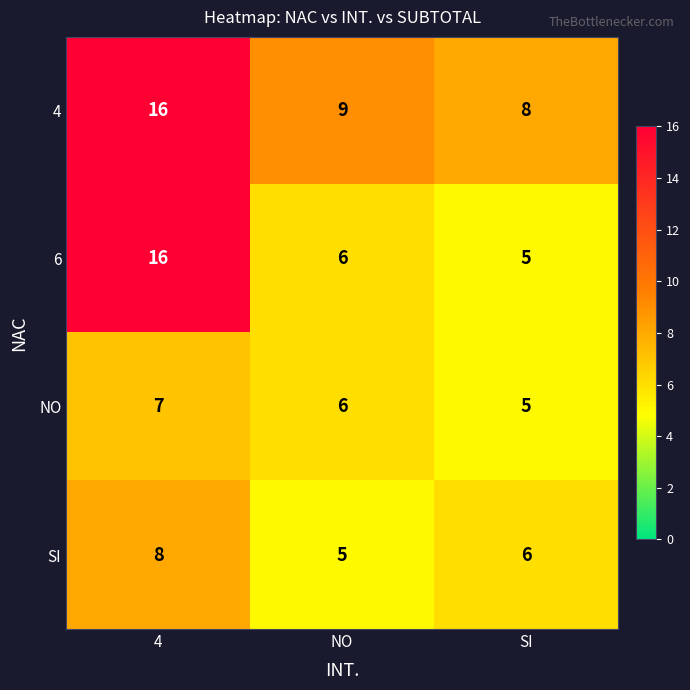

What is the sum of the 4 values at 4 and NO?

25